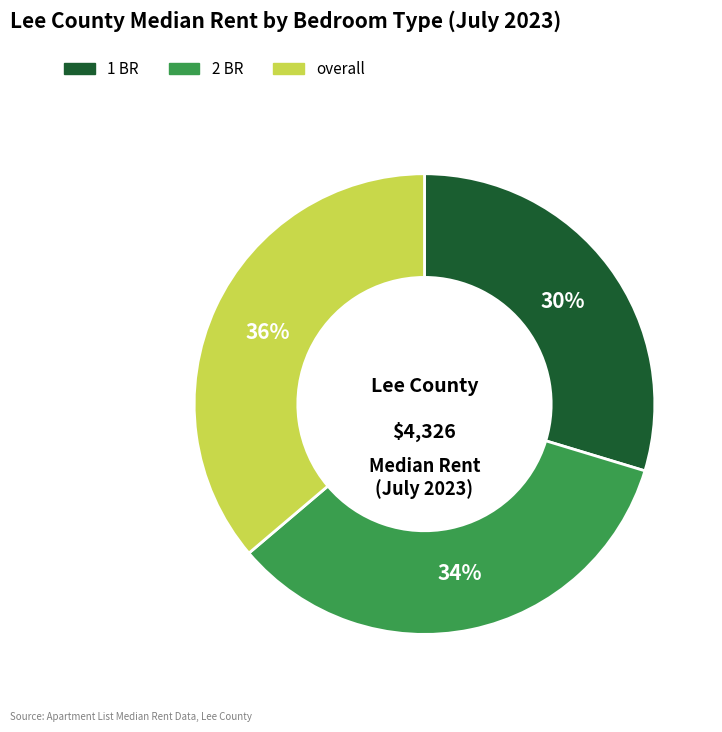

To the nearest percent, what is the average slice percentage?

33%